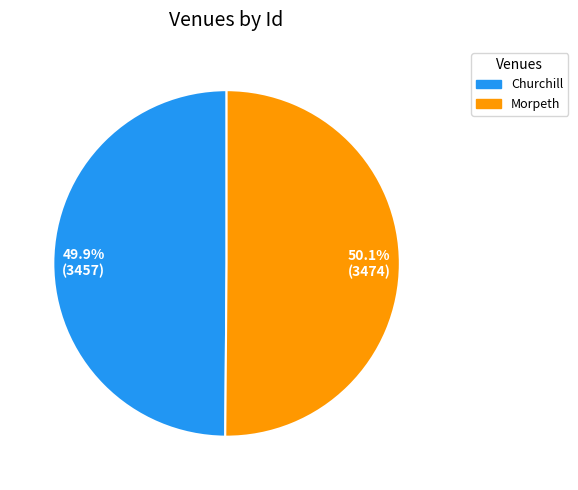

Does any single category account for the majority?

Yes